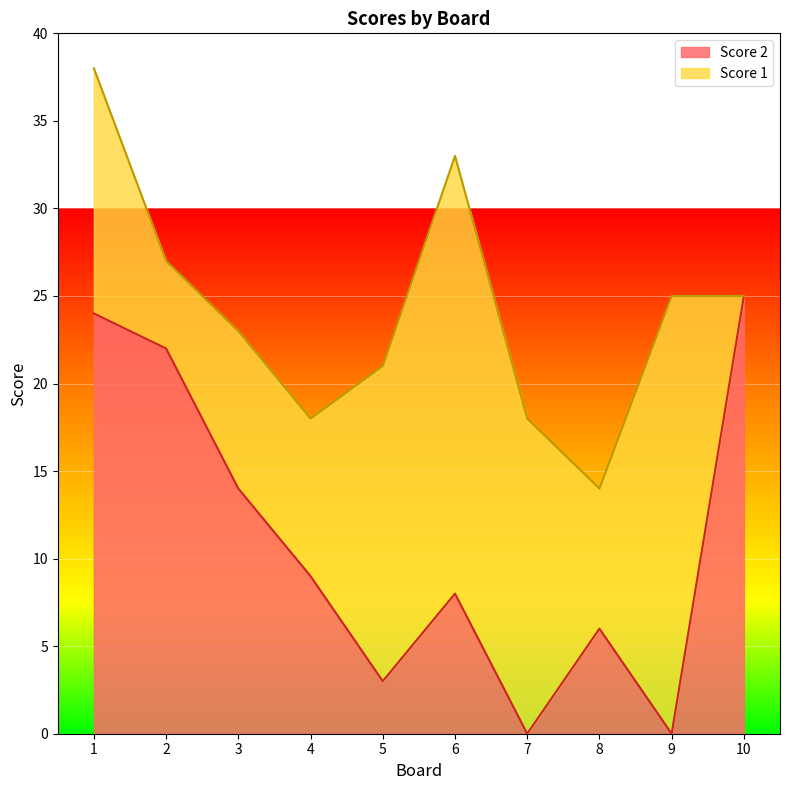

Which has a higher value, 7 or 9?

7